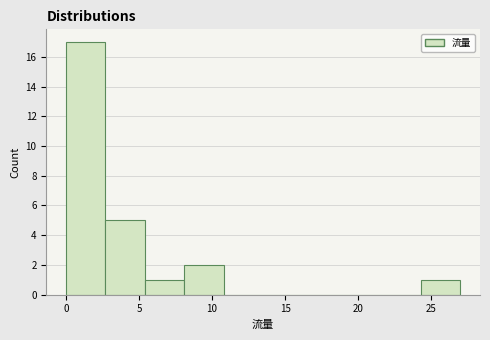

Reading left to right, transcribe this chart: for each bar, give the range it covers on the x-axis and its height. Neither the bar edges nor the heights are printed on the chart, so give them approximately, as read against the axes.

0.0 to 2.7: 17
2.7 to 5.4: 5
5.4 to 8.1: 1
8.1 to 10.8: 2
10.8 to 13.5: 0
13.5 to 16.2: 0
16.2 to 18.9: 0
18.9 to 21.6: 0
21.6 to 24.3: 0
24.3 to 27.0: 1